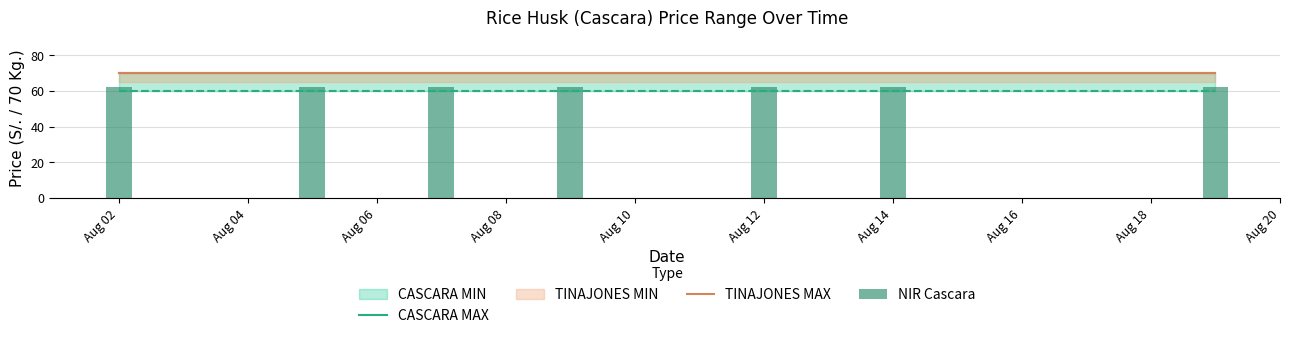

What is the total value across all series at Aug 06?

202.5